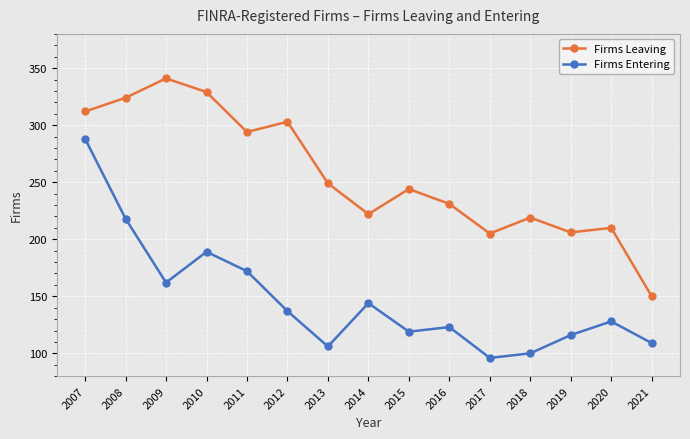

How many interior local valleys does the Firms Leaving series have?

4